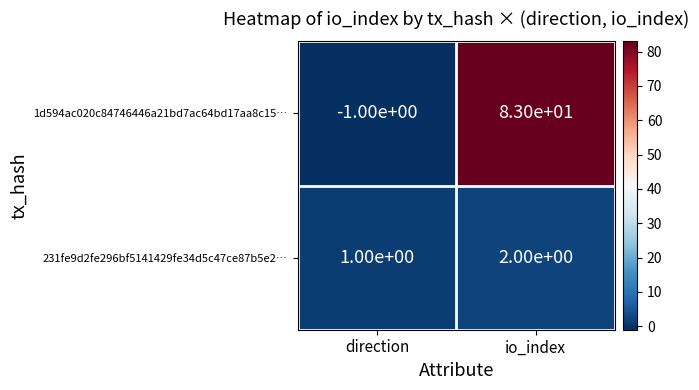

What is the sum of all 1d594ac020c84746446a21bd7ac64bd17aa8c15… values?

82